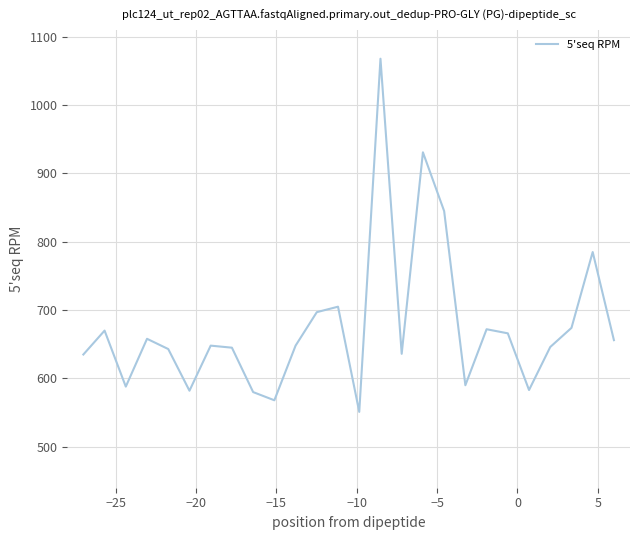

What is the minimum value shown in the chart?

551